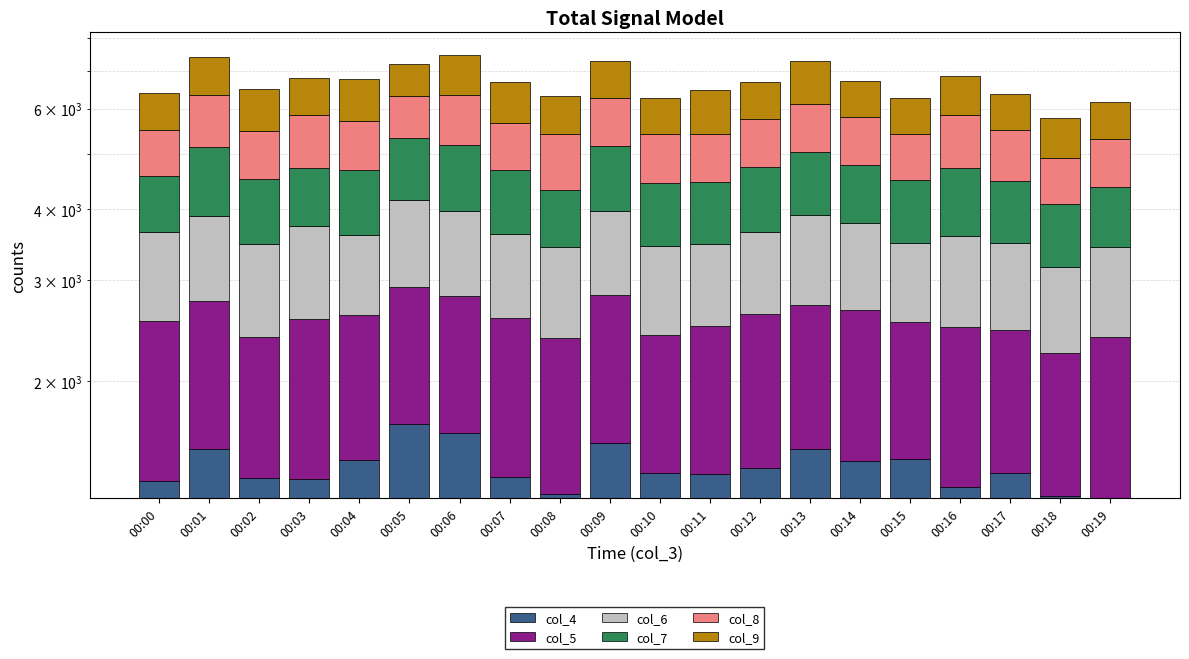

What is the difference between the maximum and minimum values in the col_8 series?

351